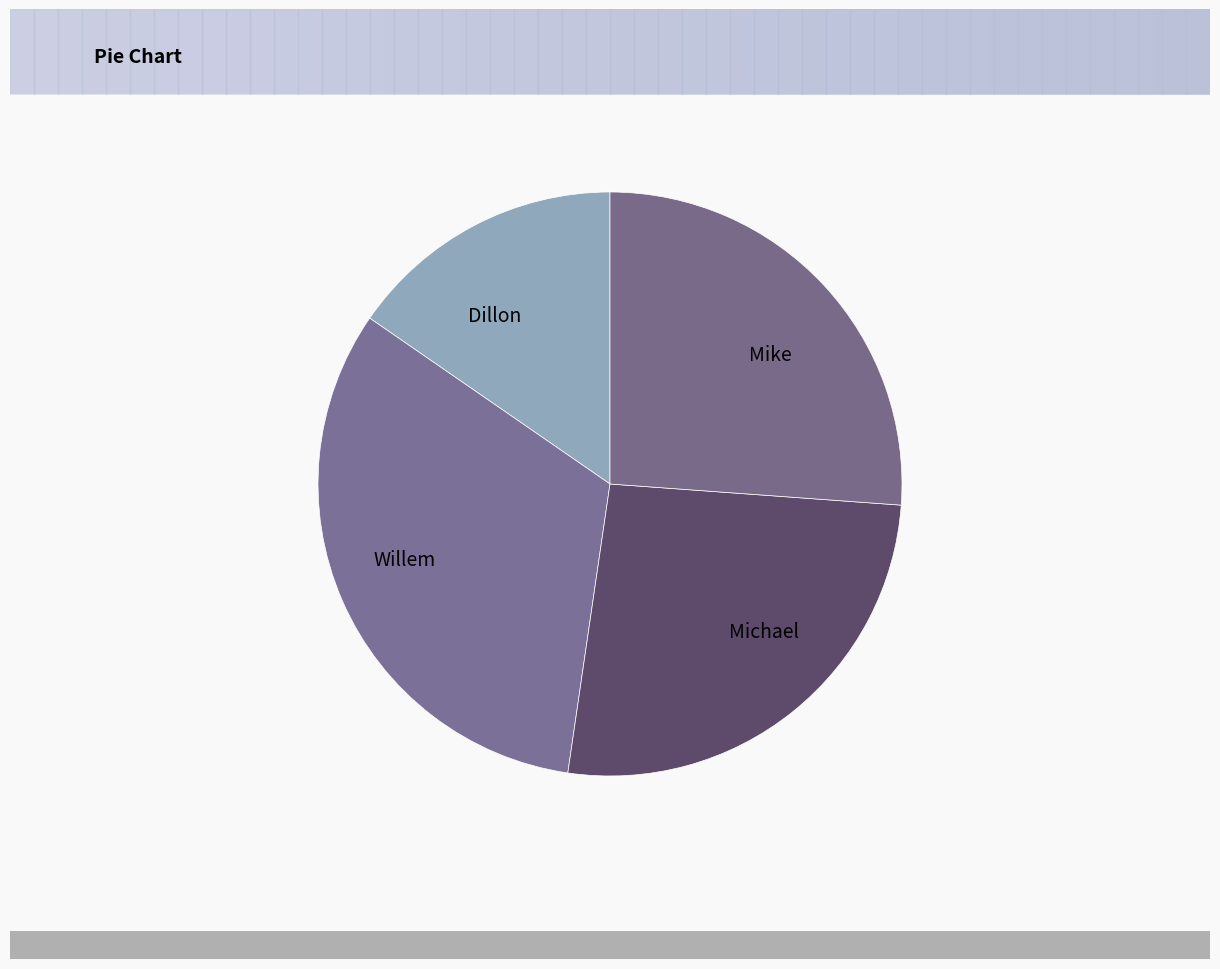

Does Mike account for over 50% of the chart?

No